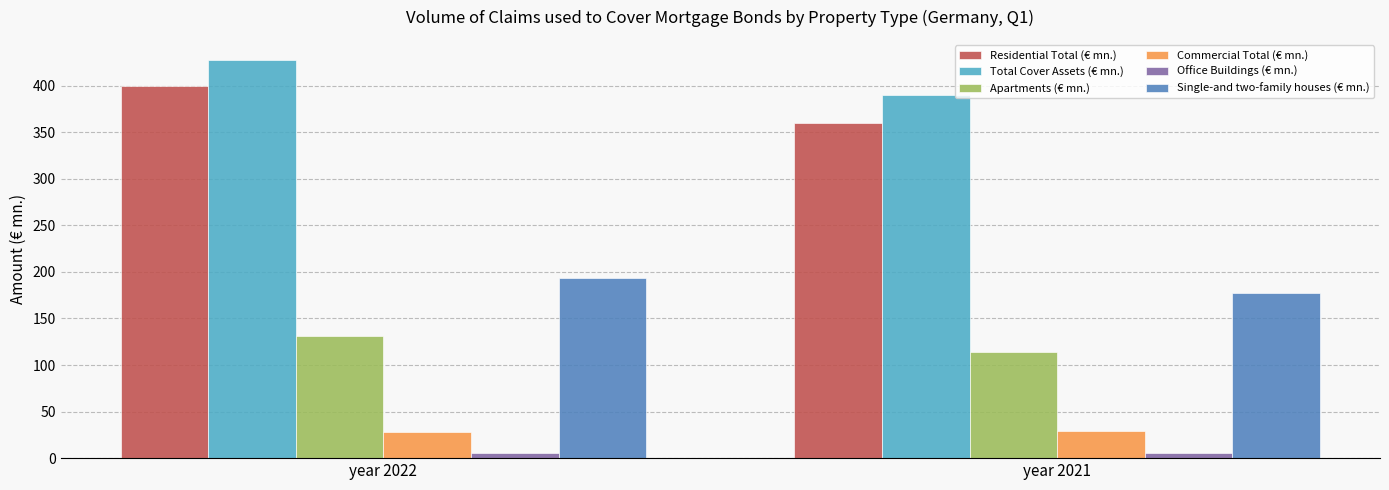

What is the total value across all series at year 2021?

1076.3